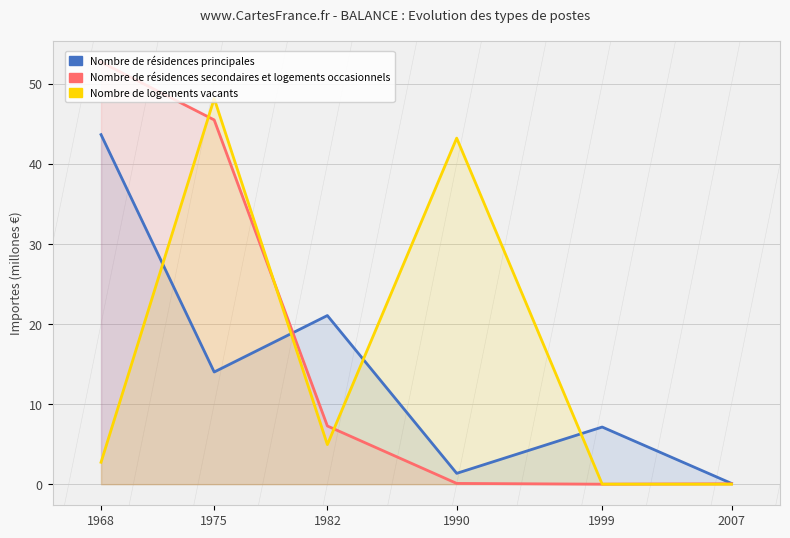

How many data points in Nombre de logements vacants are less than 4?

3